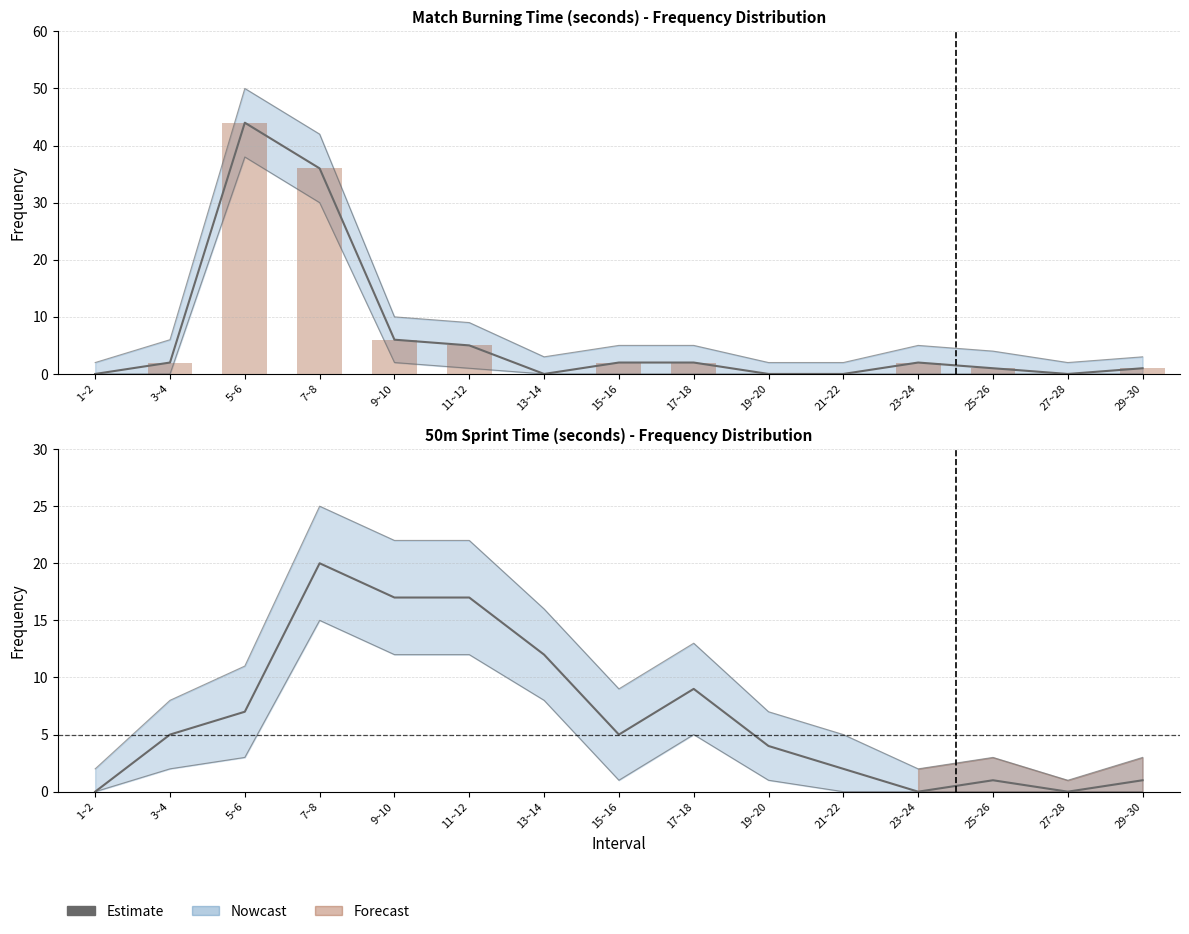

List the labels in order of Estimate value, largest first.

7~8, 9~10, 11~12, 13~14, 17~18, 5~6, 3~4, 15~16, 19~20, 21~22, 25~26, 29~30, 1~2, 23~24, 27~28